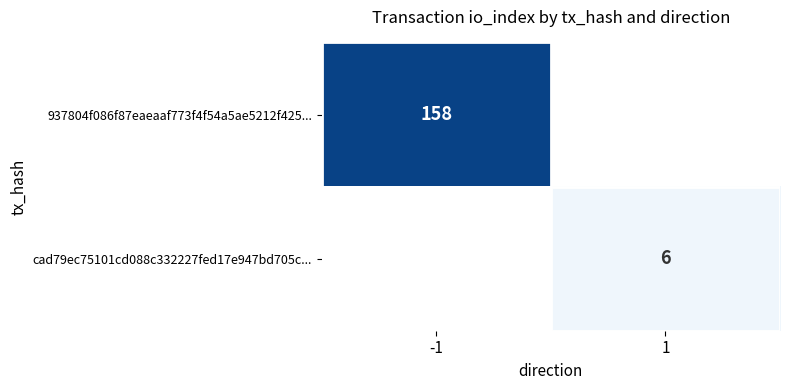

The value of 937804f086f87eaeaaf773f4f54a5ae5212f425... at -1 is 158. True or false?

True